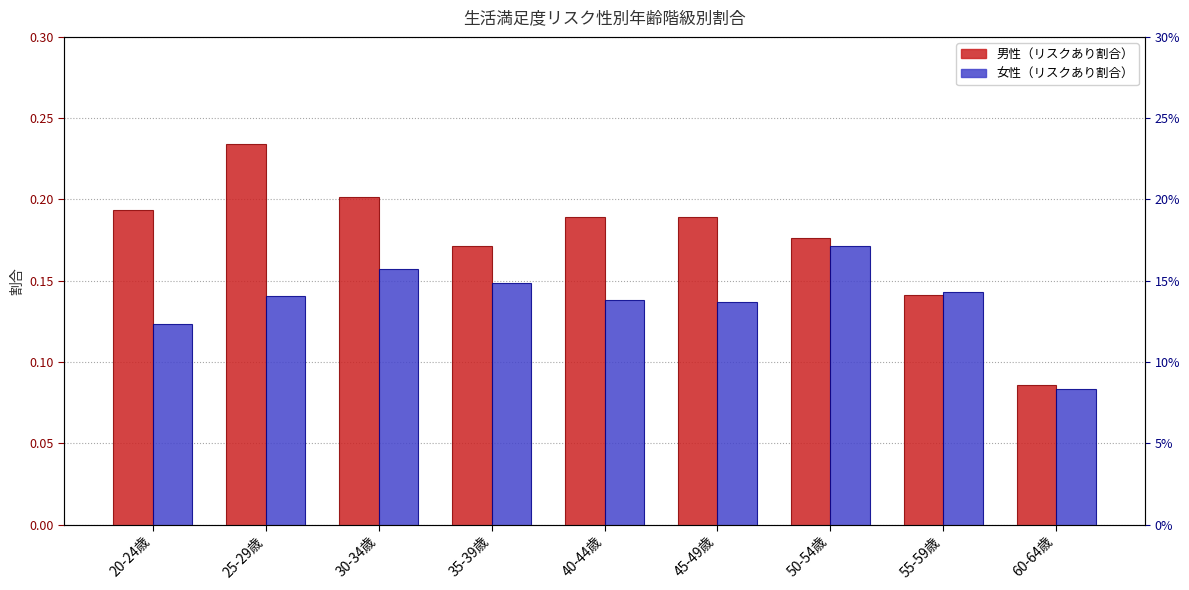

Count the number of data series in this chart.

2